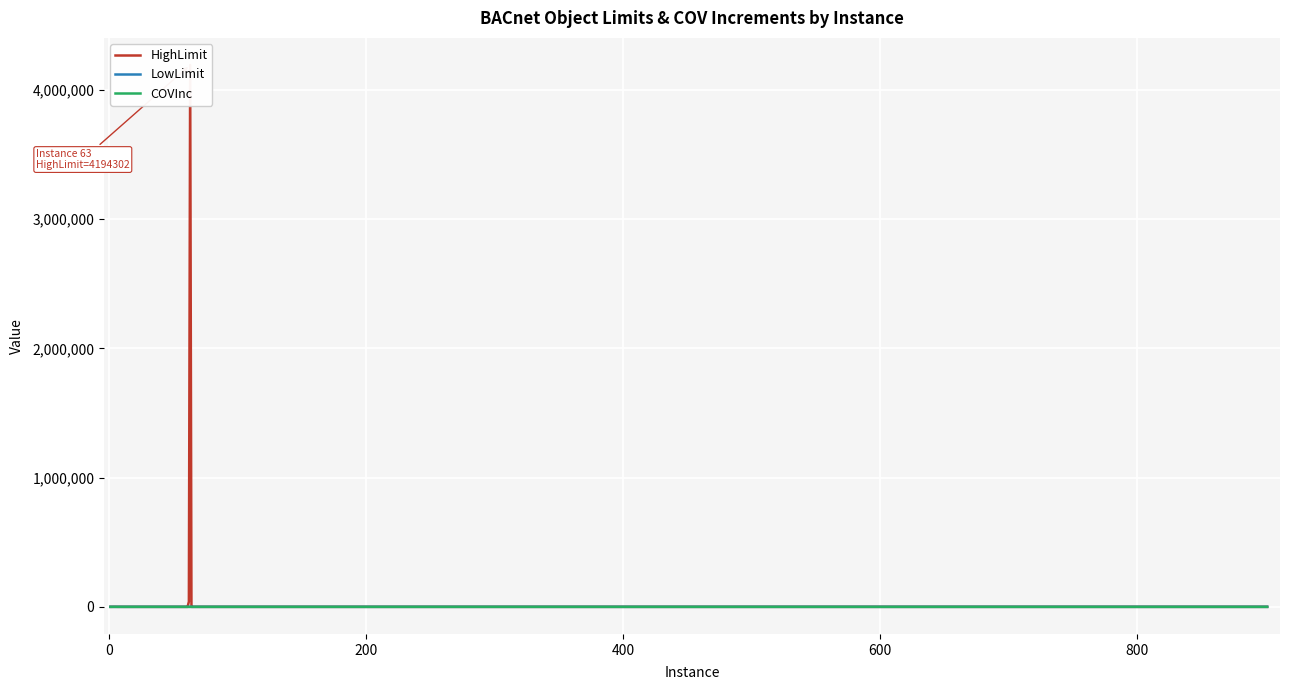

Reading right to left, what are all the values shown in this chart?

HighLimit: 68	68	4	0	0	2	0	14	4194302	40000	1	1	1	1	0	1	1	1	1	0	0	2	2	0	2	1	1	1	0	1	1	0	100	100	0	153	302	302	0	0
LowLimit: -20	-20	0	0	0	0	0	0	1	1	0	0	0	0	0	0	0	0	0	0	0	0	0	0	0	0	0	0	0	0	0	0	0	0	0	-4	-40	-40	0	0
COVInc: 0	0	0	0	0	0	0	0	0	0	0	0	0	0	0	0	0	0	0	0	0	0	0	0	0	0	0	0	0	0	0	0	10	0	0	1	18	18	18	18